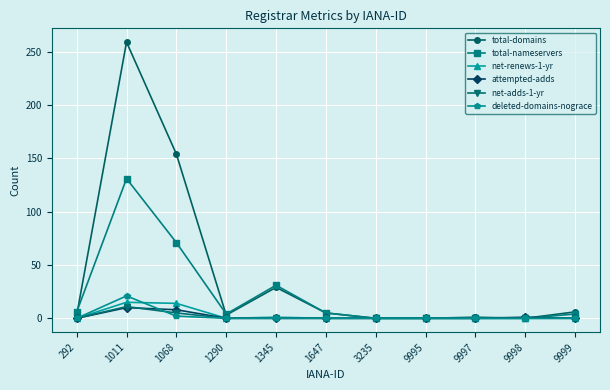

What is the sum of the total-domains values at 9999 and 1011?

265